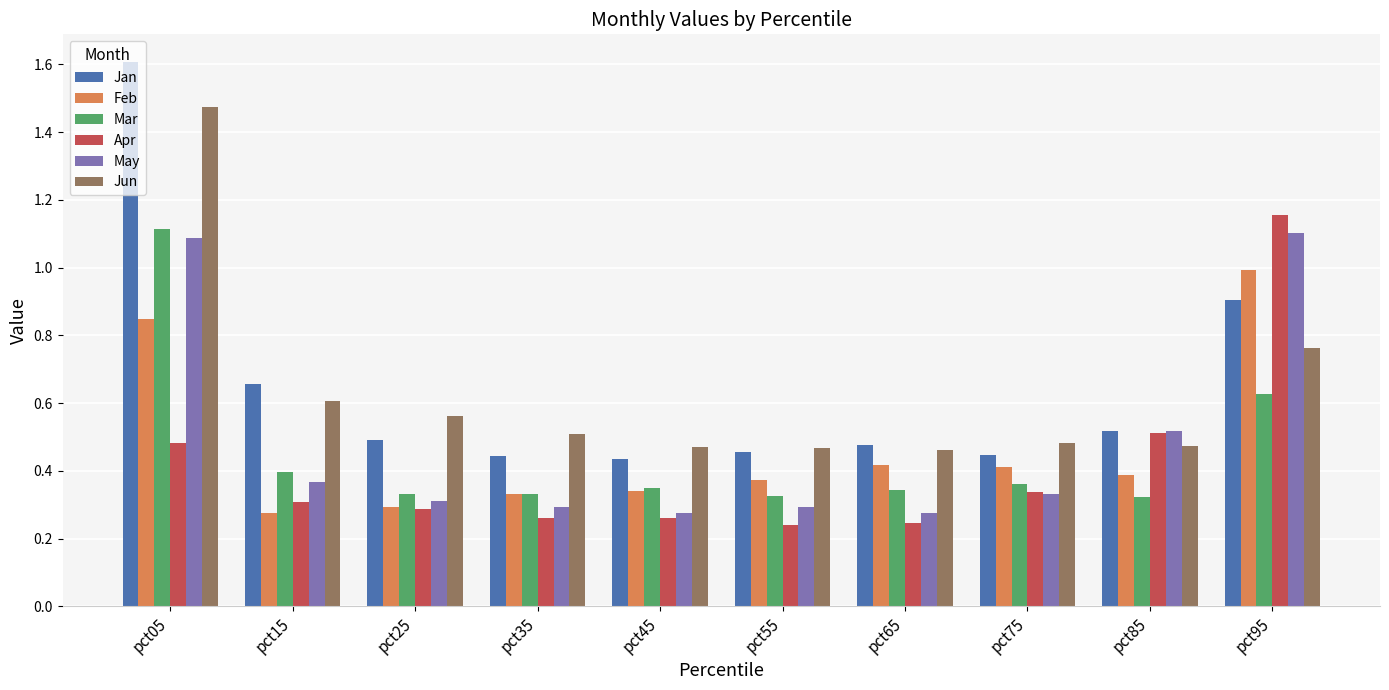

At which category is the sum across all series the highest?

pct05